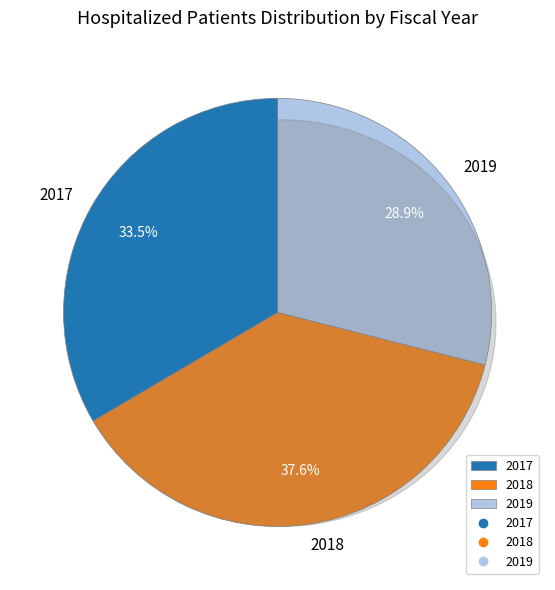

Is it true that 2018 is 51% of the pie?

False